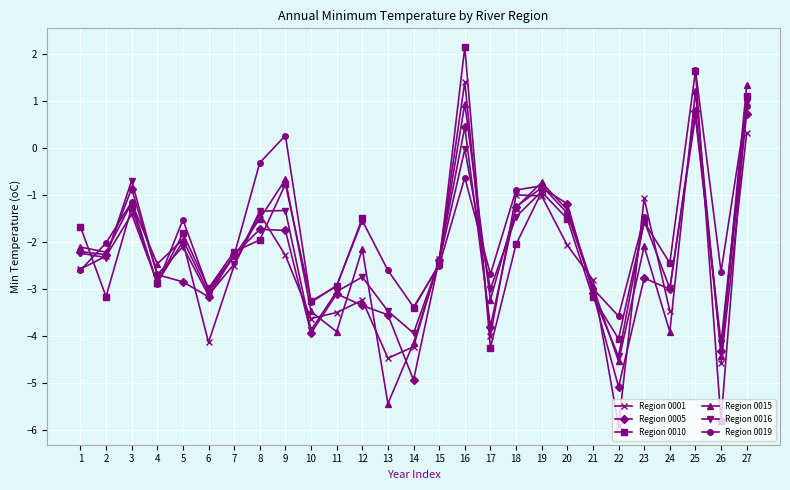

Where does the Region 0016 series first go above -2?

3